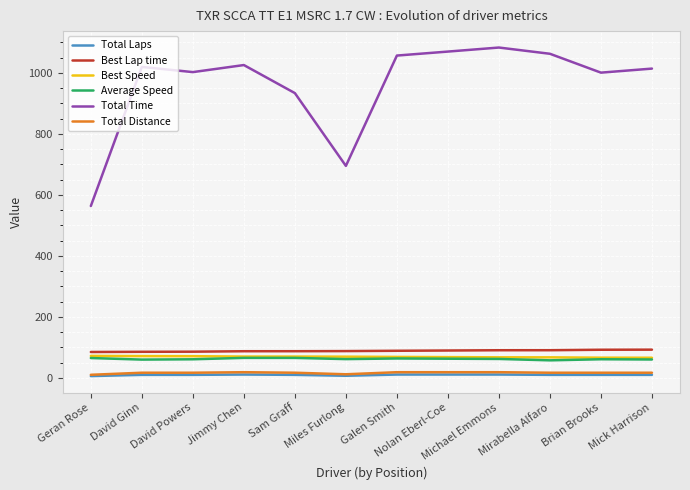

Which series changed the most between Sam Graff and Galen Smith?

Total Time